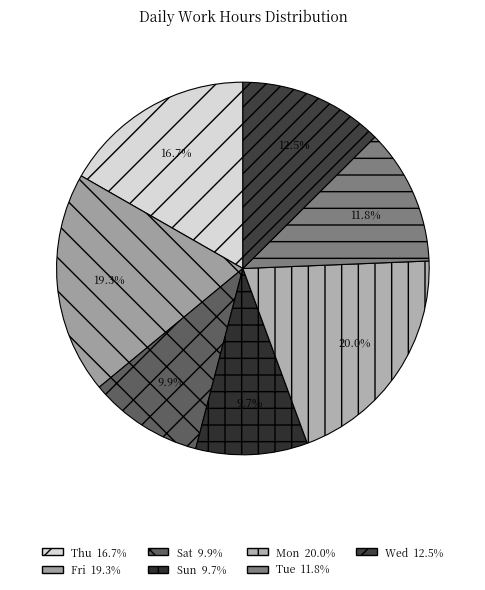

How many segments does this pie chart have?

7